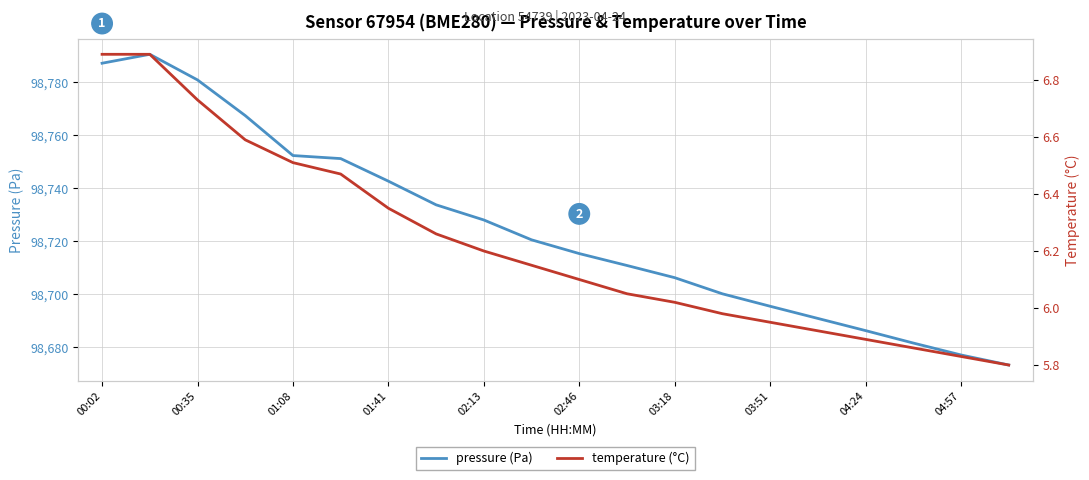

True or false: temperature (°C) and pressure (Pa) cross at least once.

False